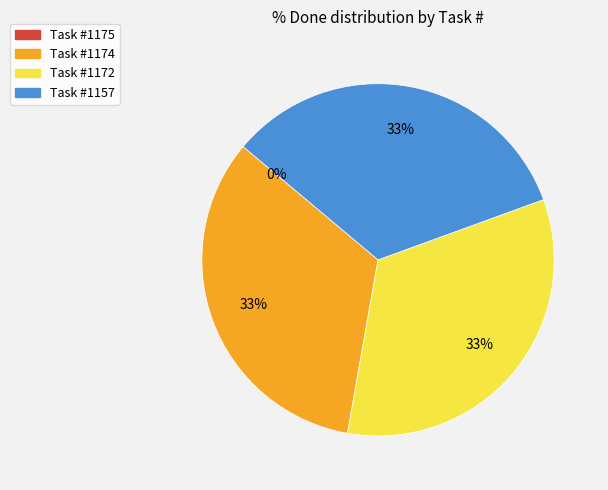

Does 1157 represent more than half of the total?

No